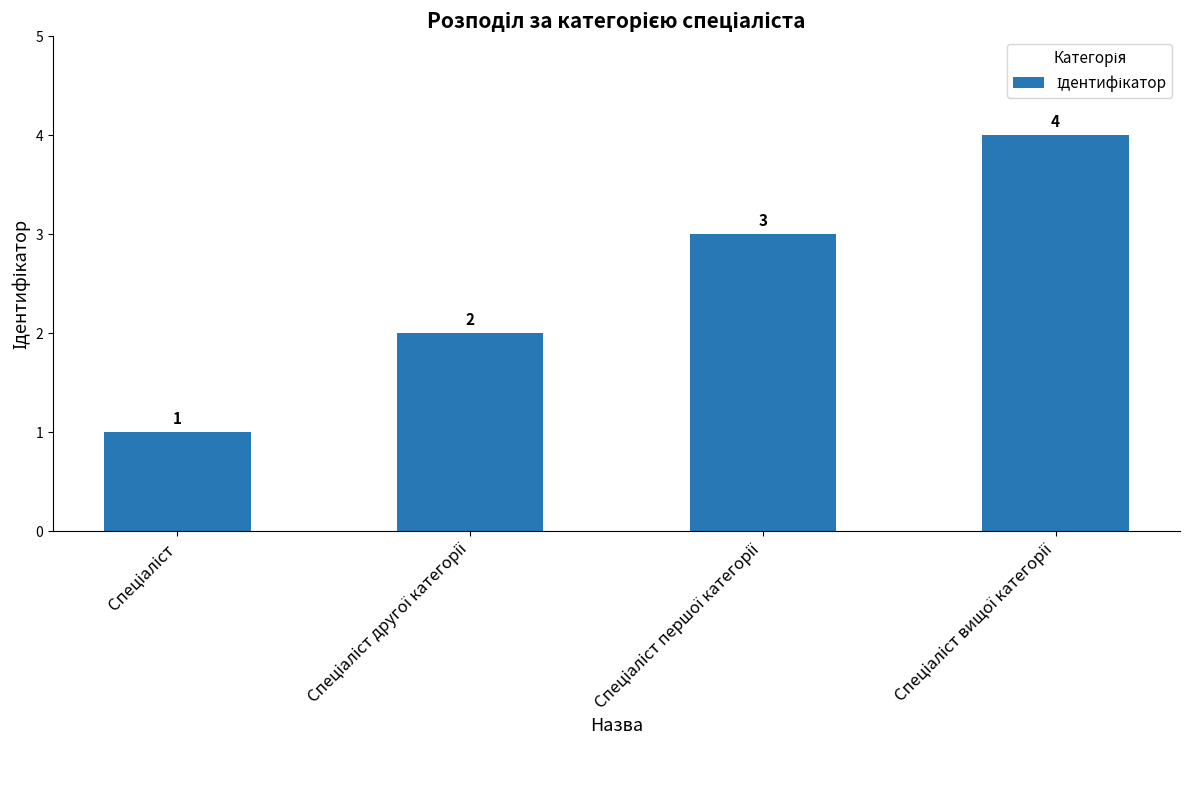

Reading left to right, transcribe all the data shown in this chart.

1	2	3	4